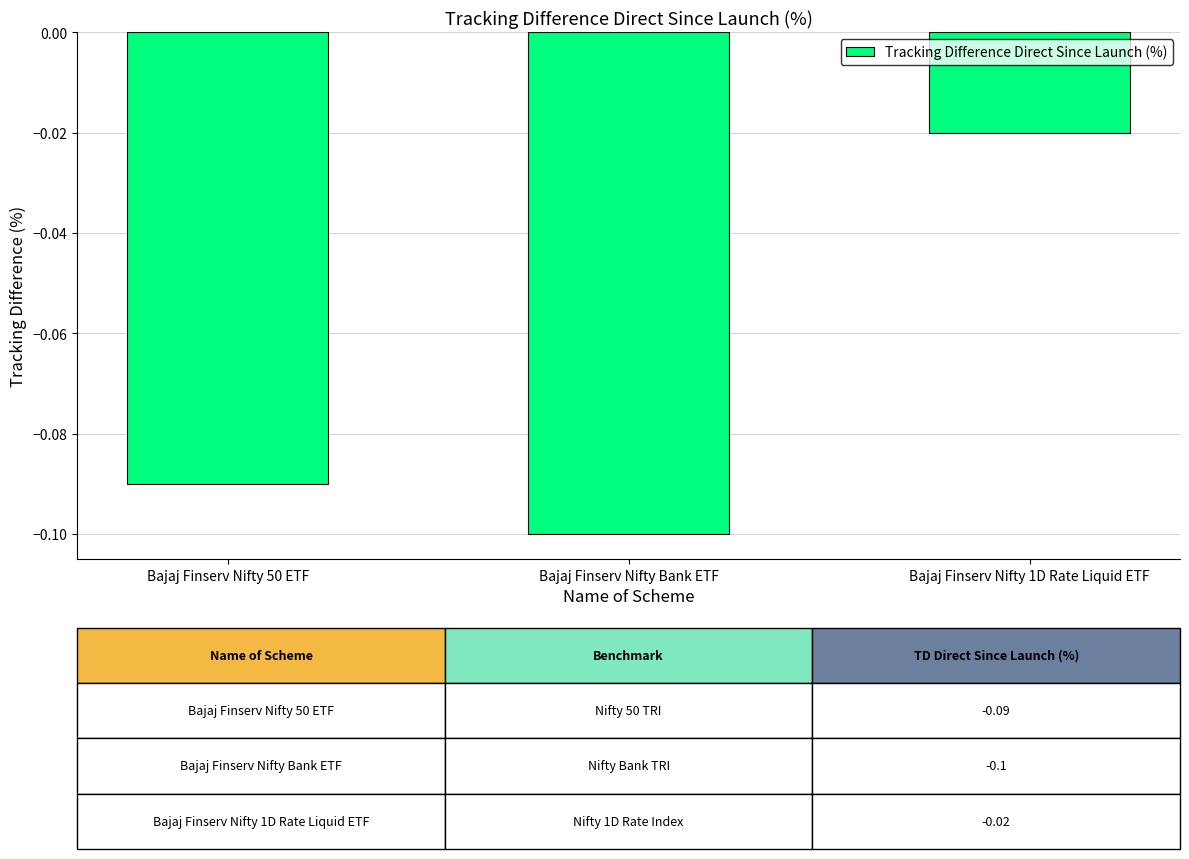

What position from the left is Bajaj Finserv Nifty 50 ETF?

1